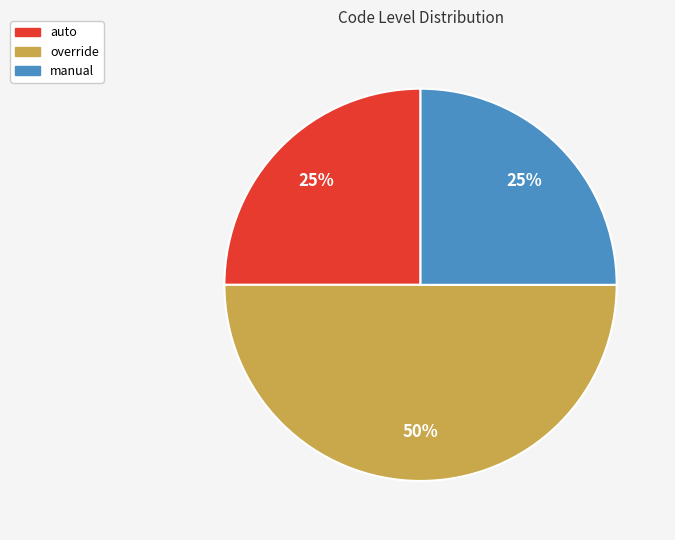

Count the number of slices in the pie.

3